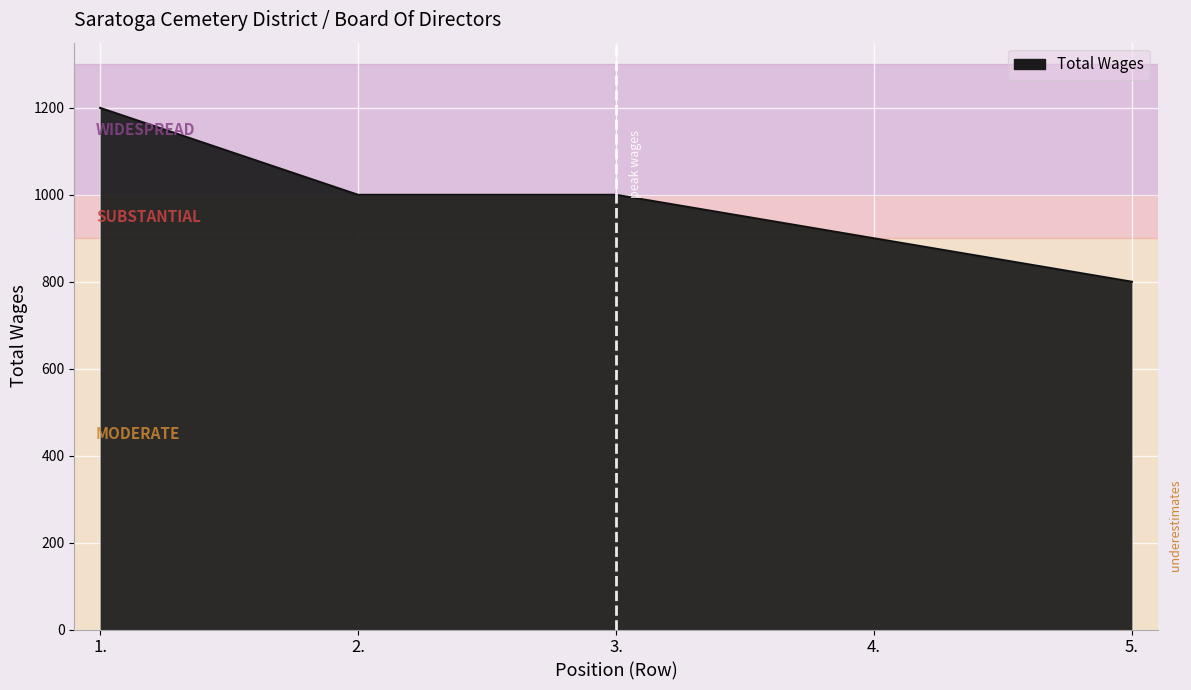

Read the value at 4., to the nearest 5.

900